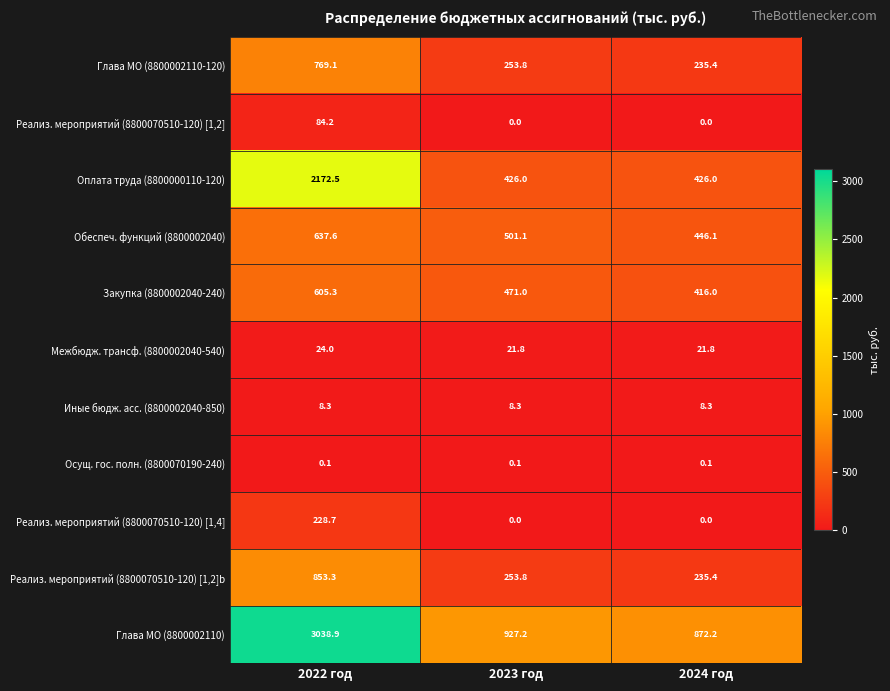

True or false: Обеспеч. функций (8800002040) has a value of 151.7 at 2022 год.

False